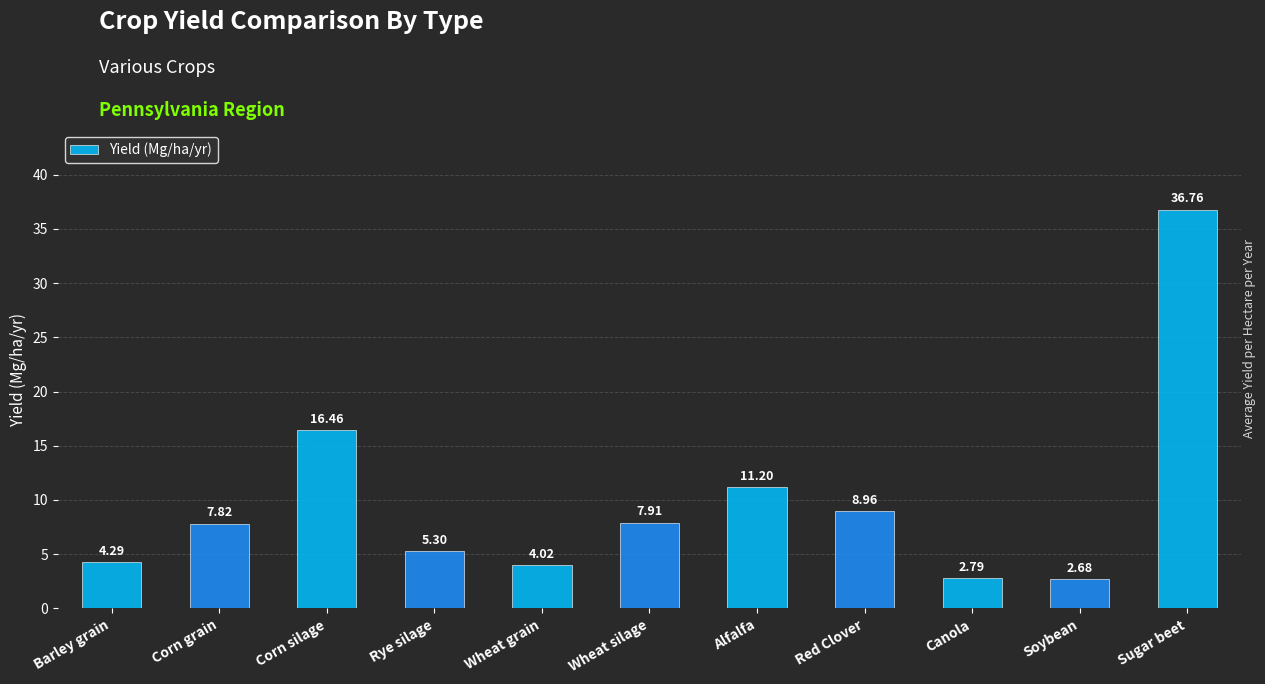

At which category does the chart reach its peak across all series?

Sugar beet